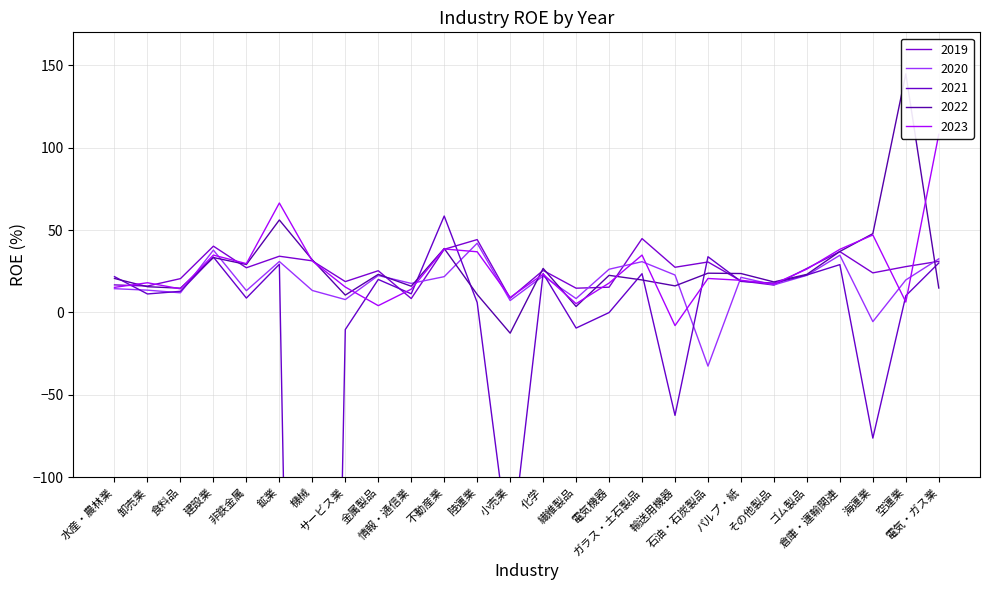

How many interior local peaks does the 2021 series have?

8